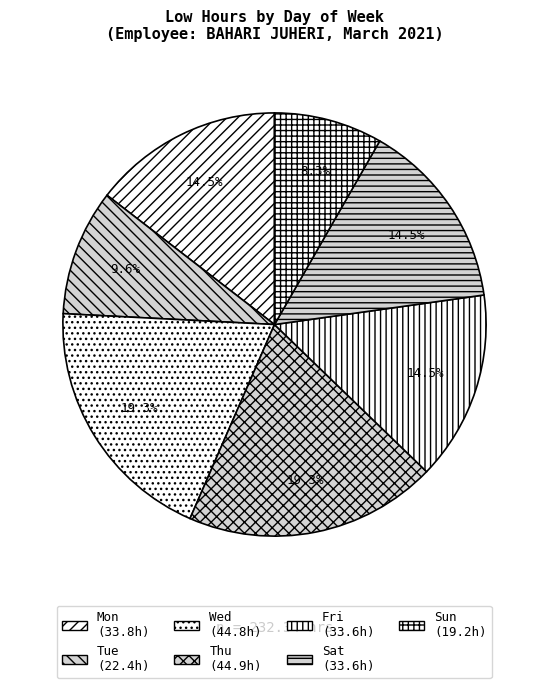

How many segments does this pie chart have?

7